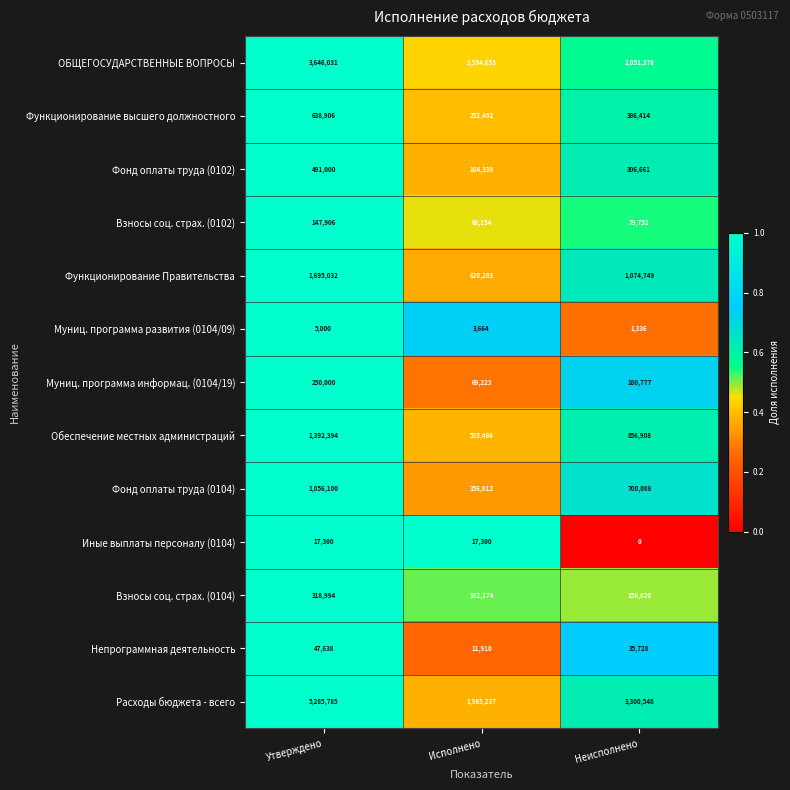

Which series changed the most between Утверждено and Исполнено?

Расходы бюджета - всего